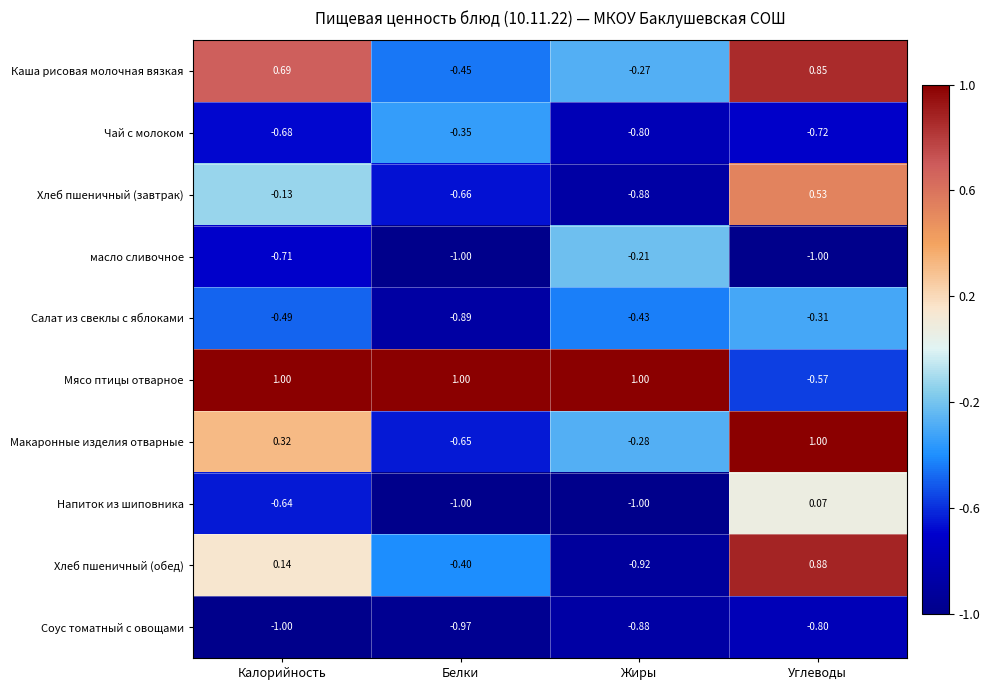

Where is Напиток из шиповника nearest to the value 0?

Углеводы